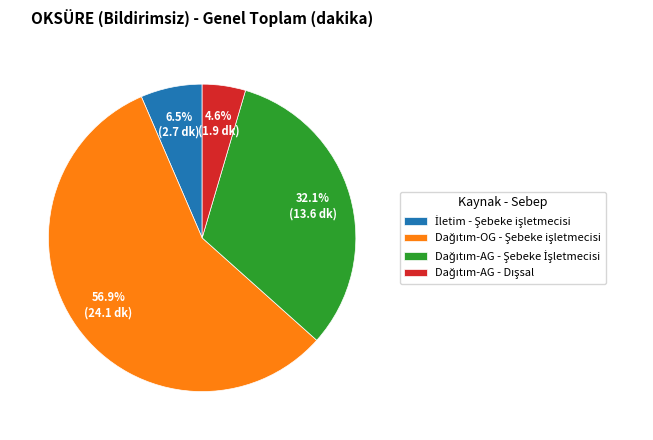

How many segments does this pie chart have?

4